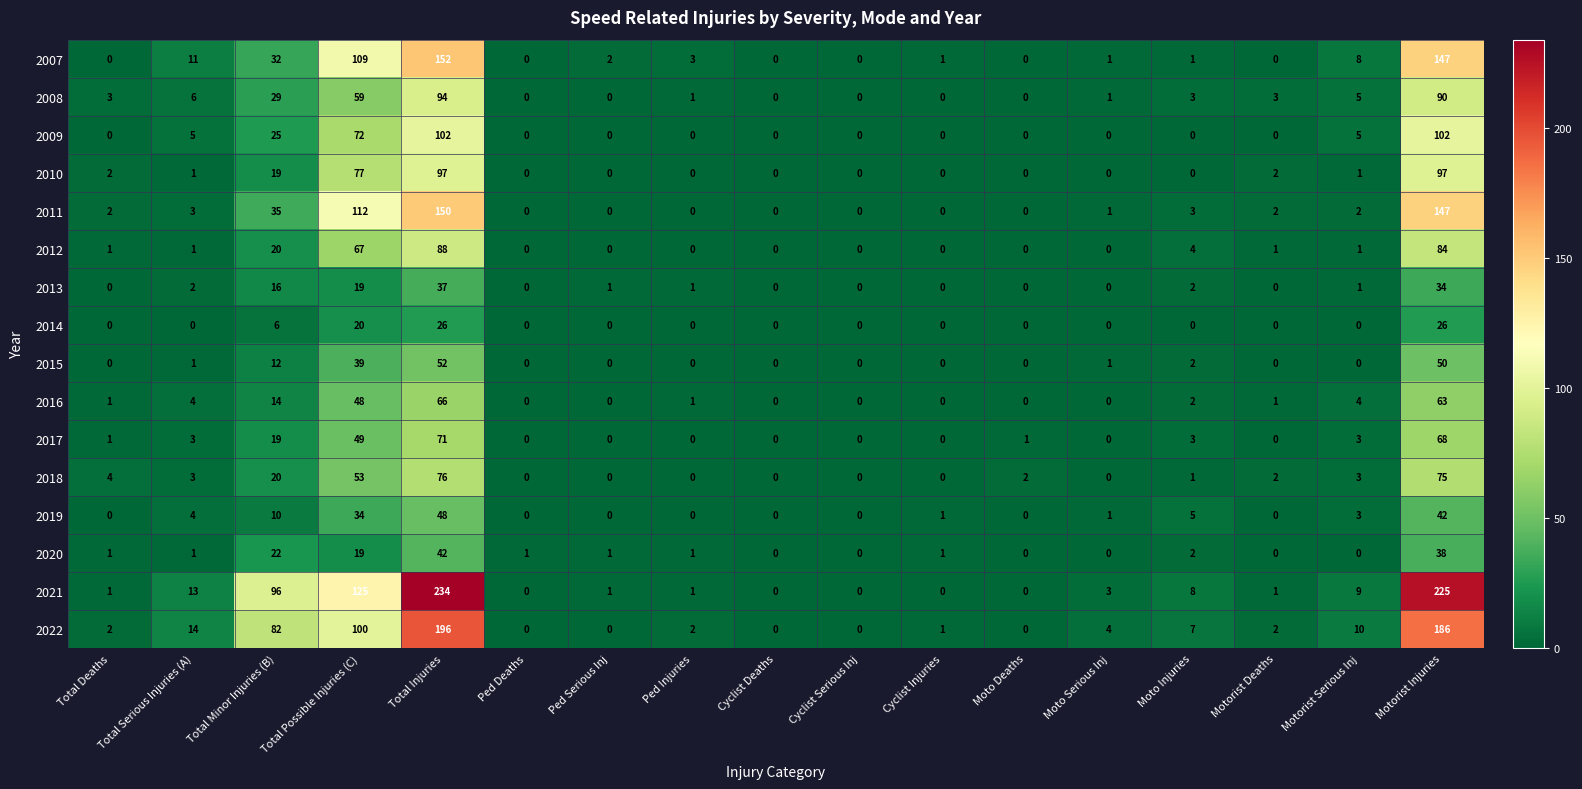

What is the sum of all 2021 values?

717